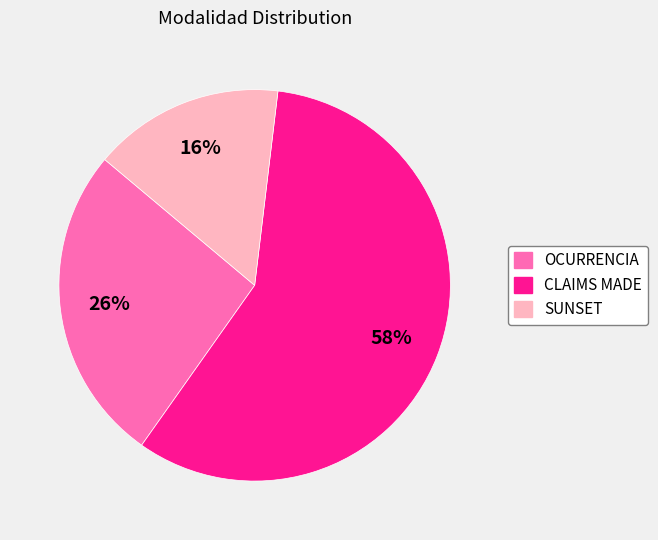

To the nearest percent, what is the combined percentage of CLAIMS MADE and OCURRENCIA?

84%